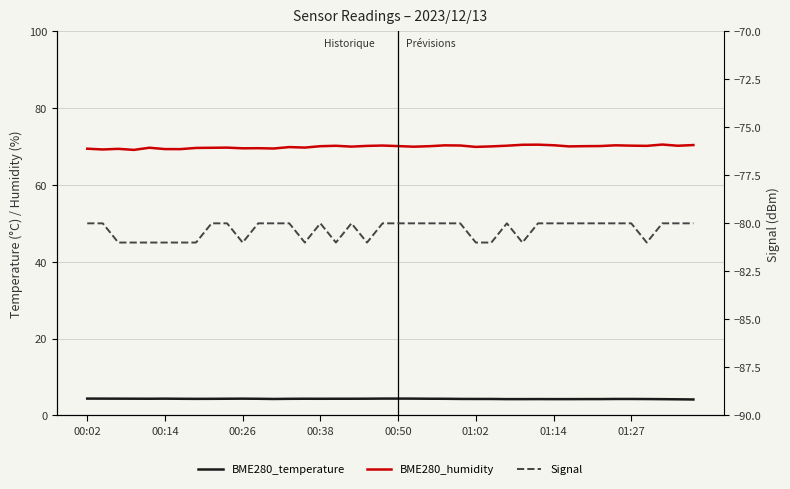

Where is the first local minimum for BME280_humidity?

00:14